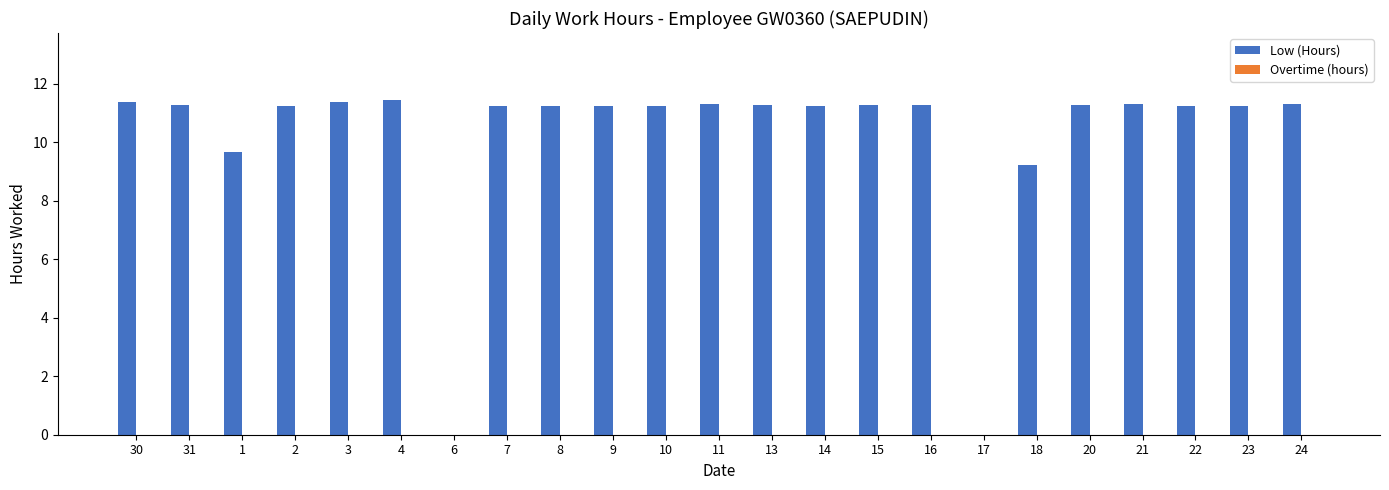

The value at 21 is 11.3. True or false?

True